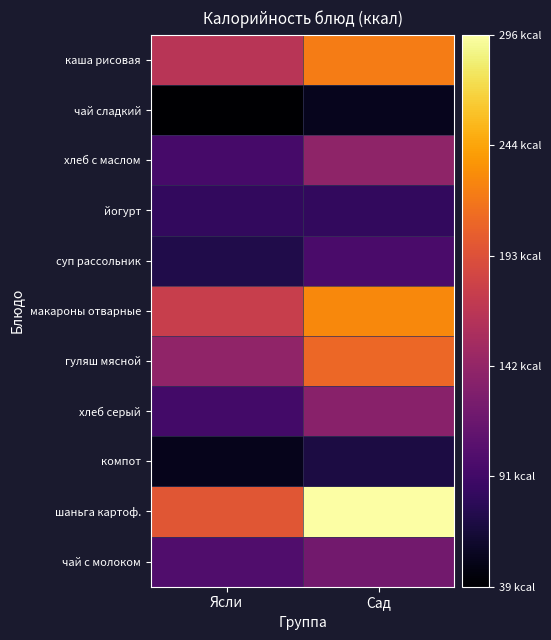

How many distinct data groups are displayed?

11